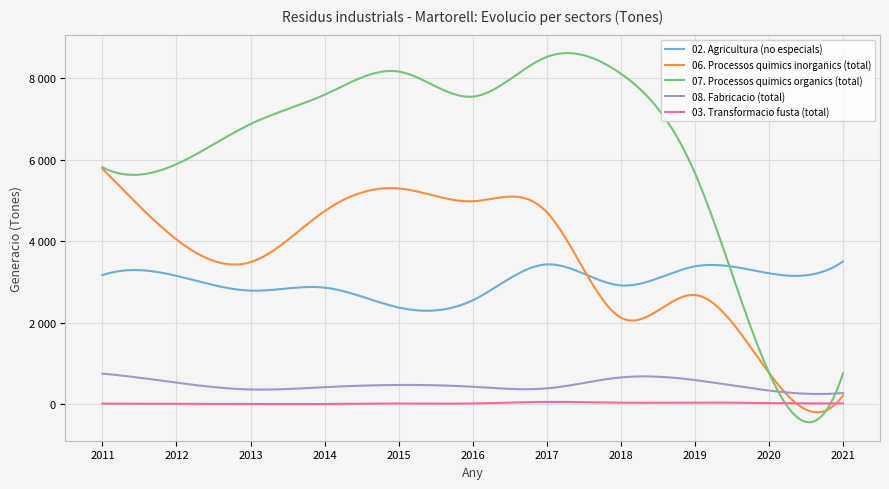

Does the chart have visible grid lines?

Yes